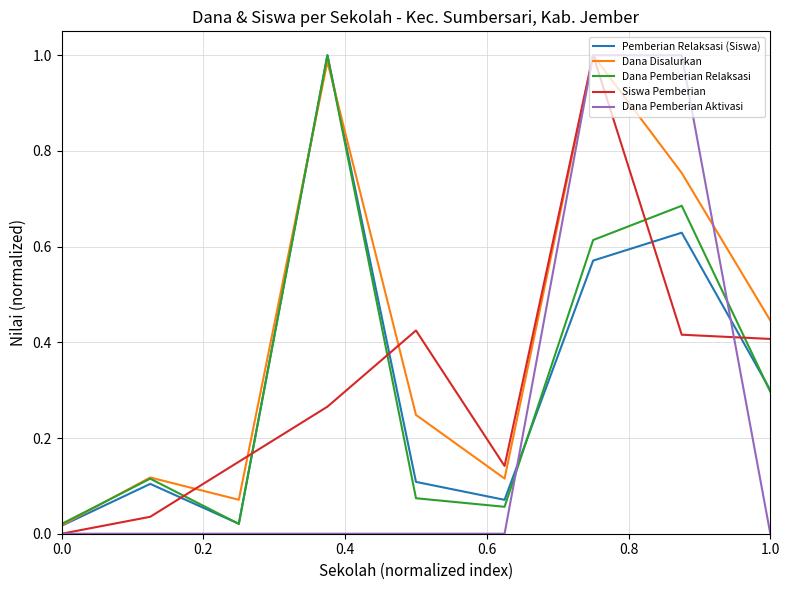

After their last crossing, which series has the higher values: Dana Pemberian Relaksasi or Dana Pemberian Aktivasi?

Dana Pemberian Relaksasi